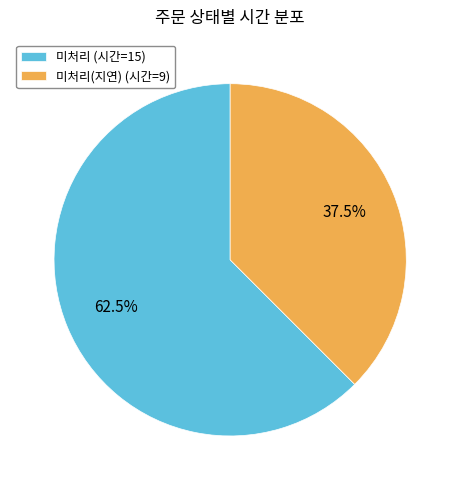

Rank the categories by value from lowest to highest.

미처리(지연) (시간=9), 미처리 (시간=15)